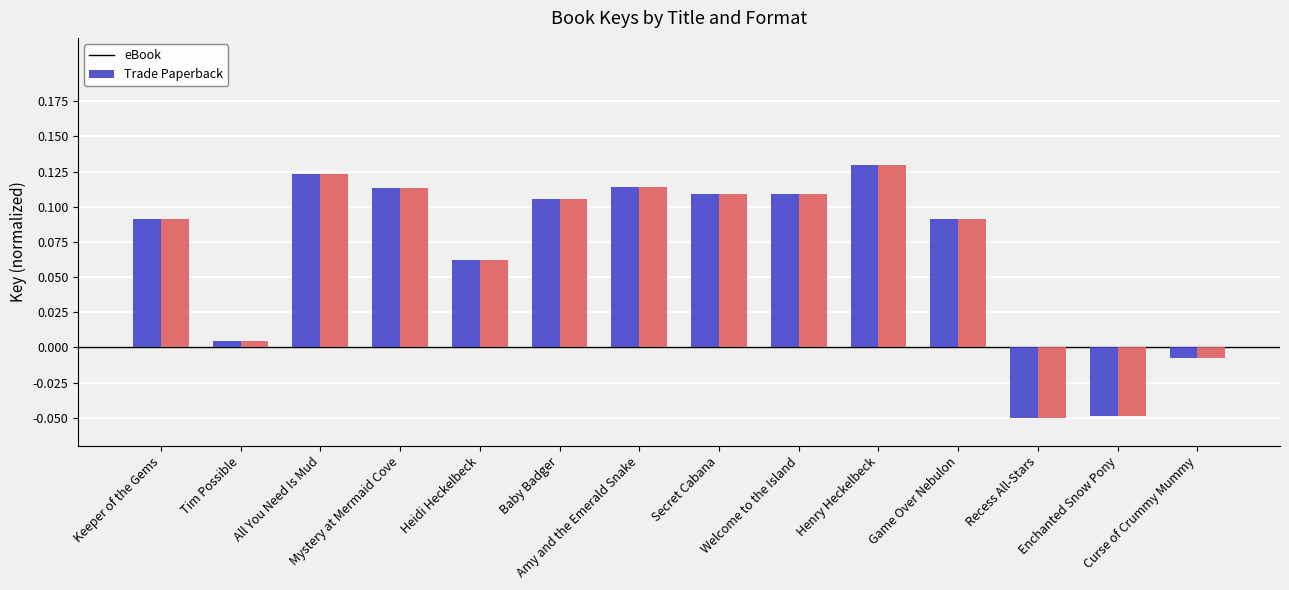

What is the sum of all eBook values?

0.9